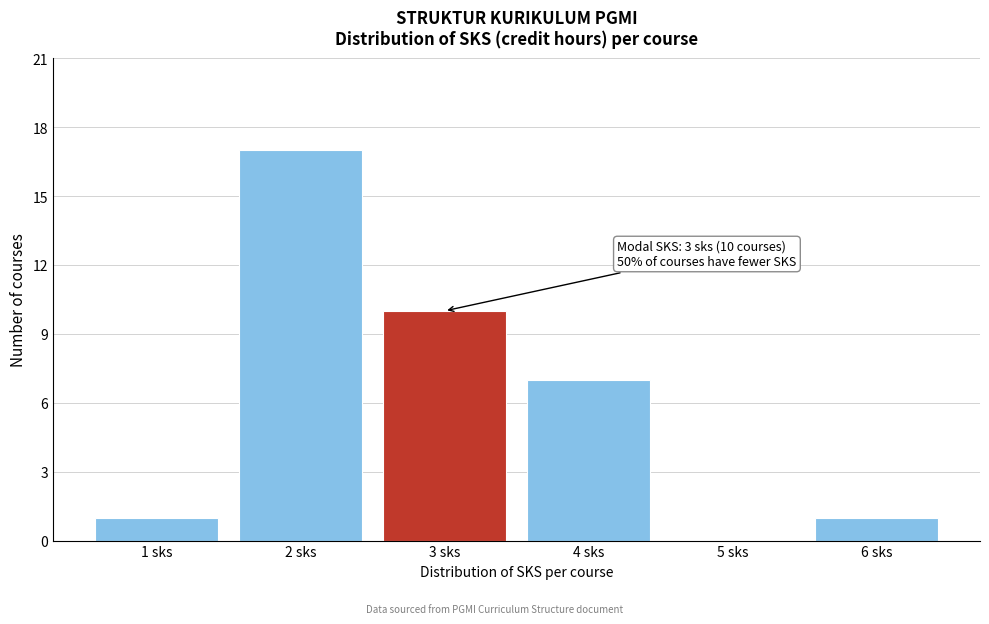

Reading left to right, what are all the values shown in this chart?

1 sks=1	2 sks=17	3 sks=10	4 sks=7	5 sks=0	6 sks=1